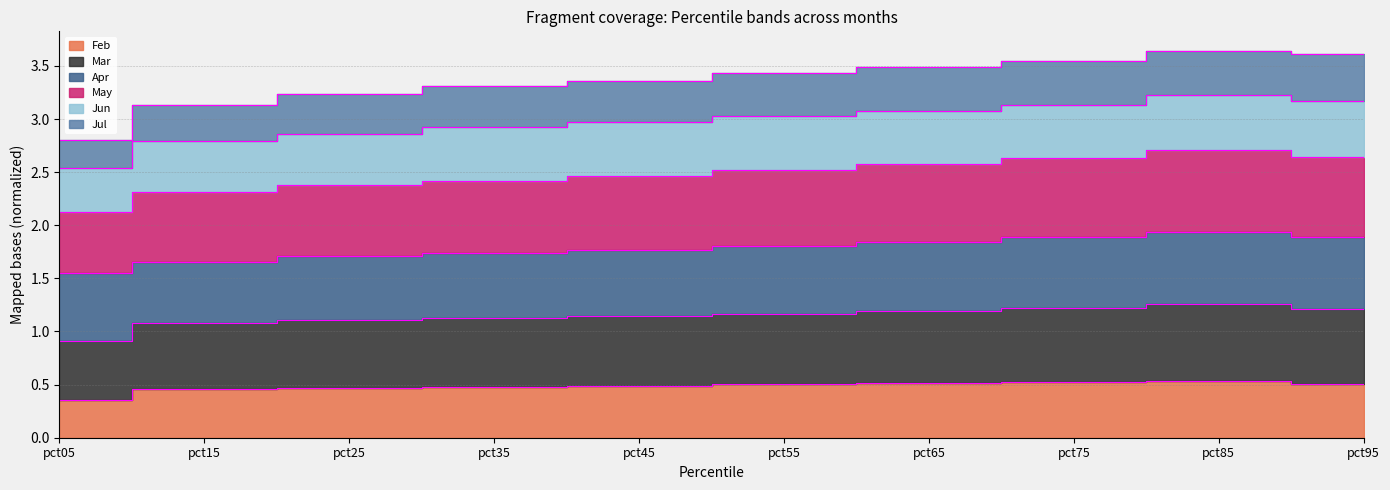

What is the sum of all Feb values?

4.8